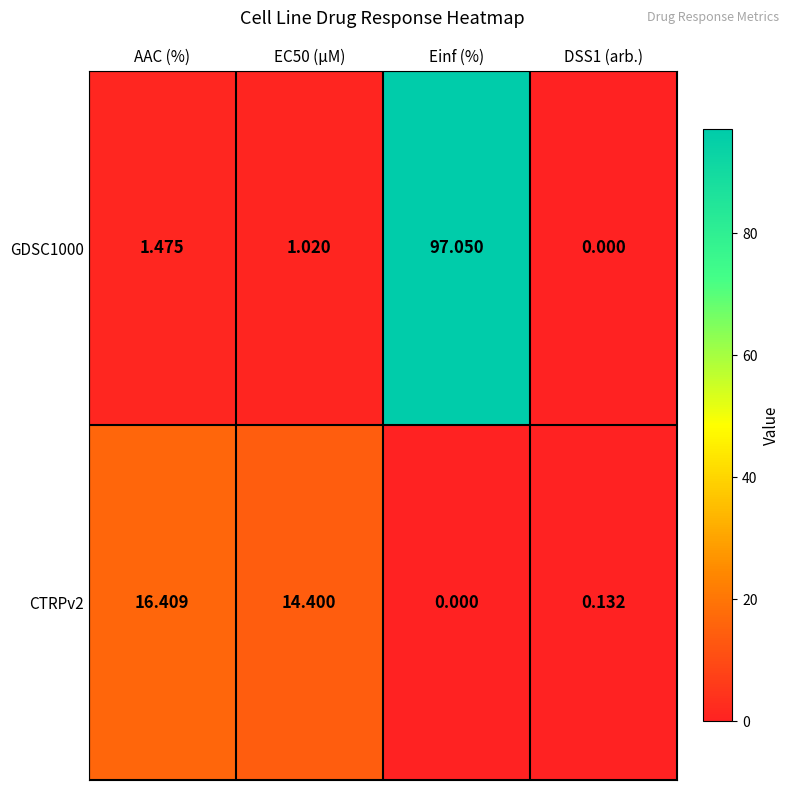

At which category is the sum across all series the highest?

Einf (%)